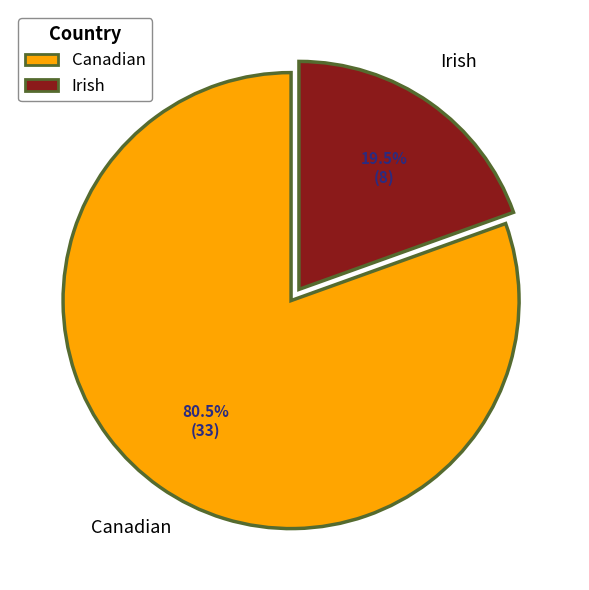

Rank the categories by value from highest to lowest.

Canadian, Irish